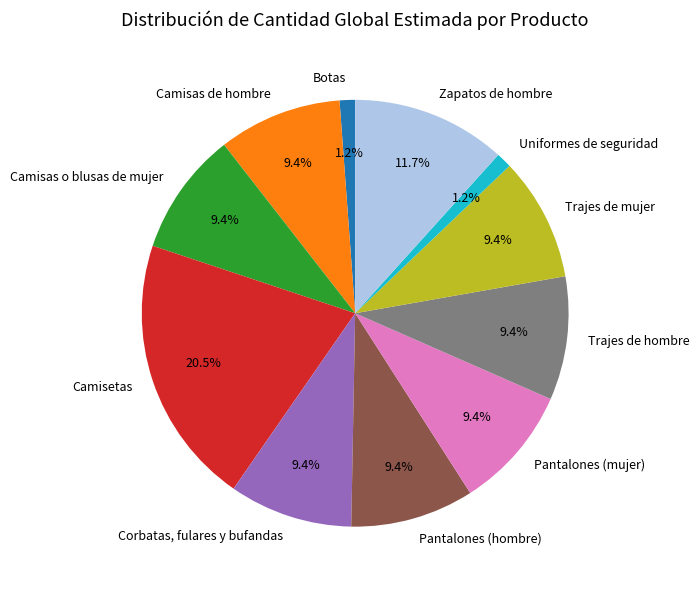

Combined, what portion of the pie is Trajes de mujer and Camisas o blusas de mujer?

18.7%